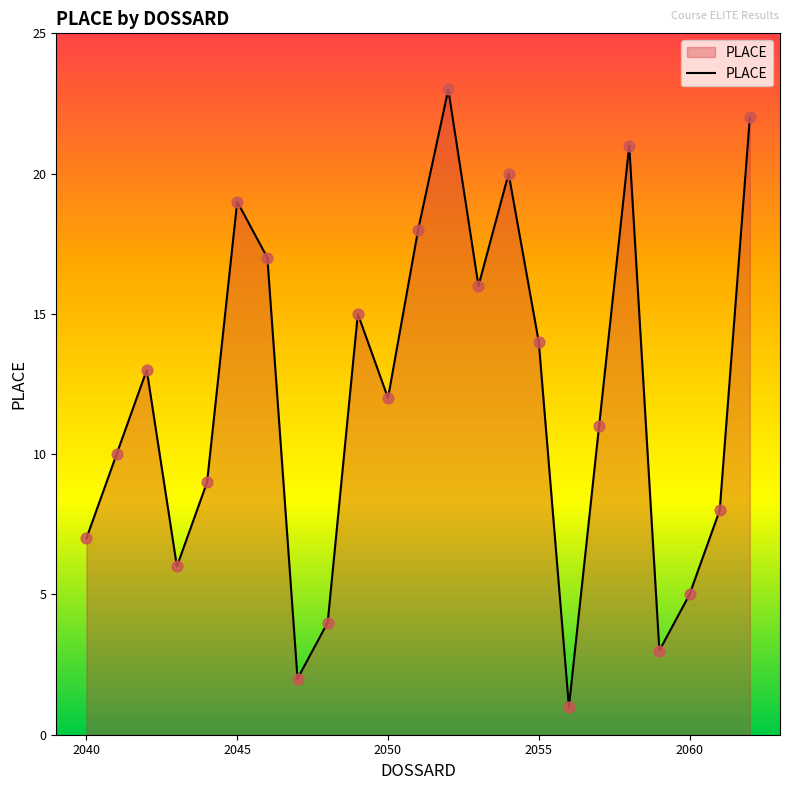

What is the difference between the maximum and minimum values?

22